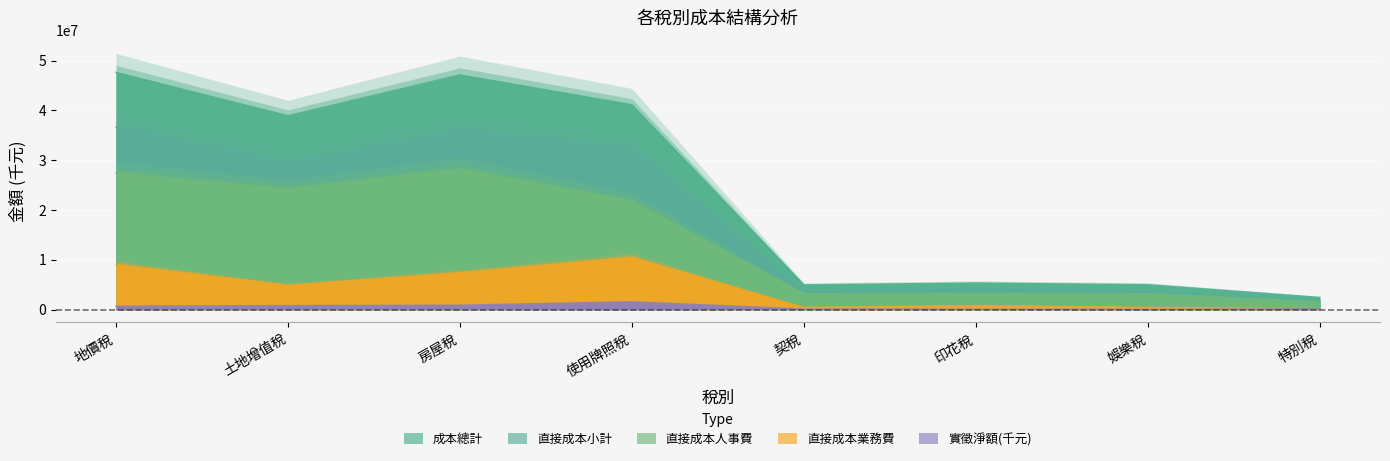

Where is the first local minimum for 成本總計?

土地增值稅